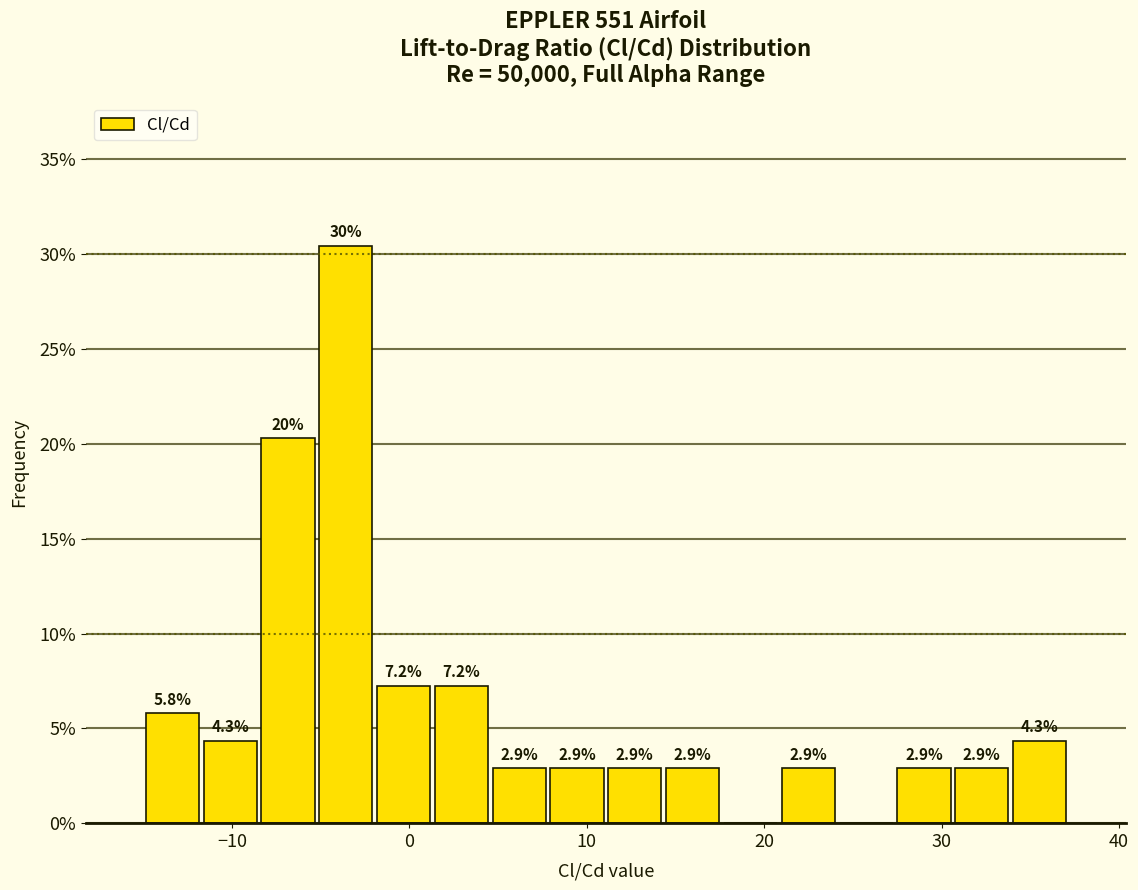

Read against the x-axis, roughly where is the centre of the tallest bar?

-4